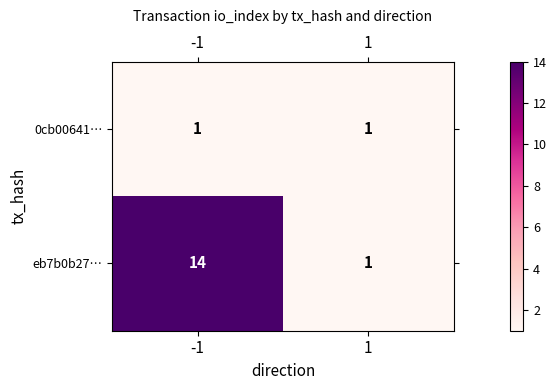

List the series in order of their peak value, lowest first.

0cb00641…, eb7b0b27…